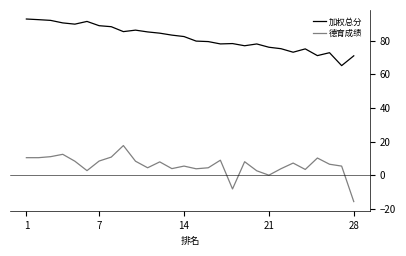

Which series has the largest total across all categories?

加权总分